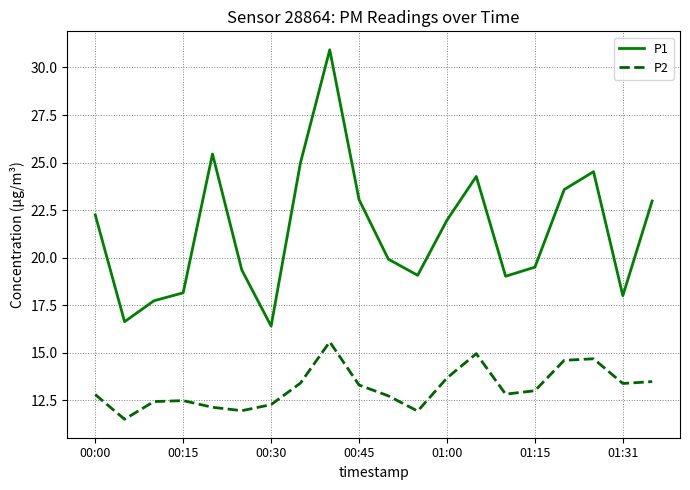

Rank the series by their average value, from lowest to highest.

P2, P1